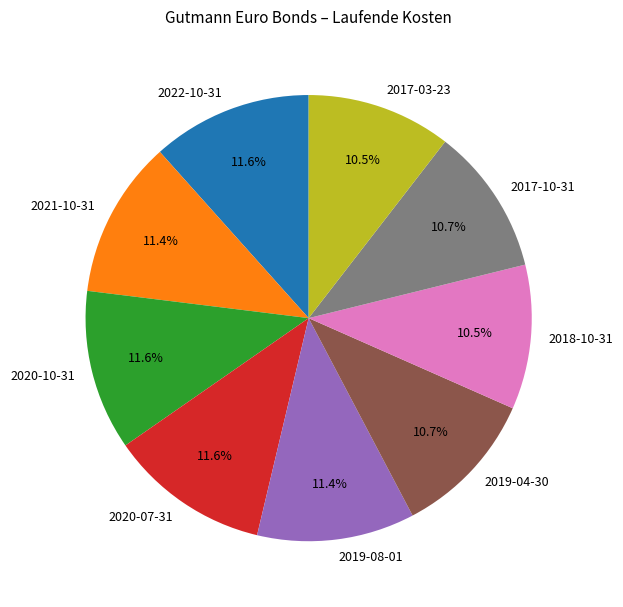

To the nearest percent, what is the difference between the largest and smallest slice percentages?

1%